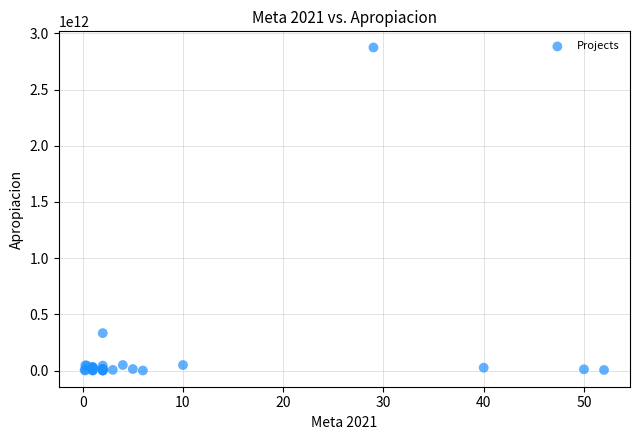

What Y value in the scatter plot is closest to 1437198700000?

333553299067